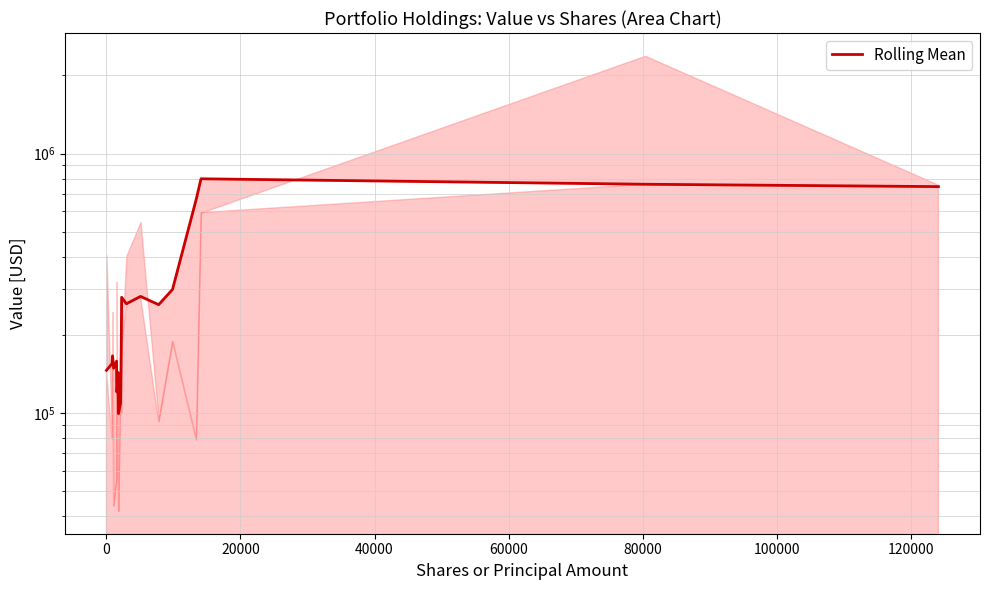

What is the greatest value displayed?

799400